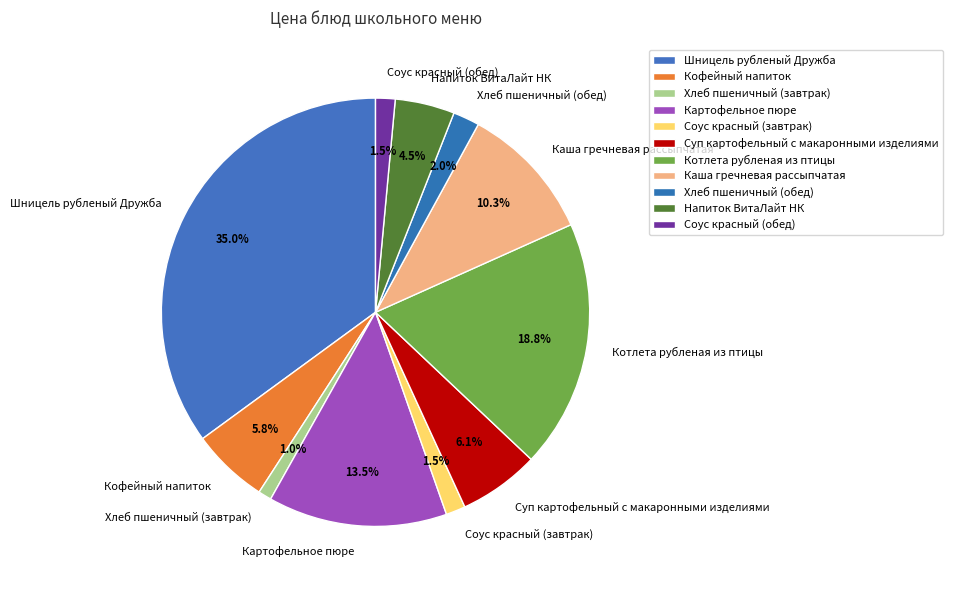

To the nearest percent, what is the difference between the Шницель рубленый Дружба and Хлеб пшеничный (обед) slice percentages?

33%